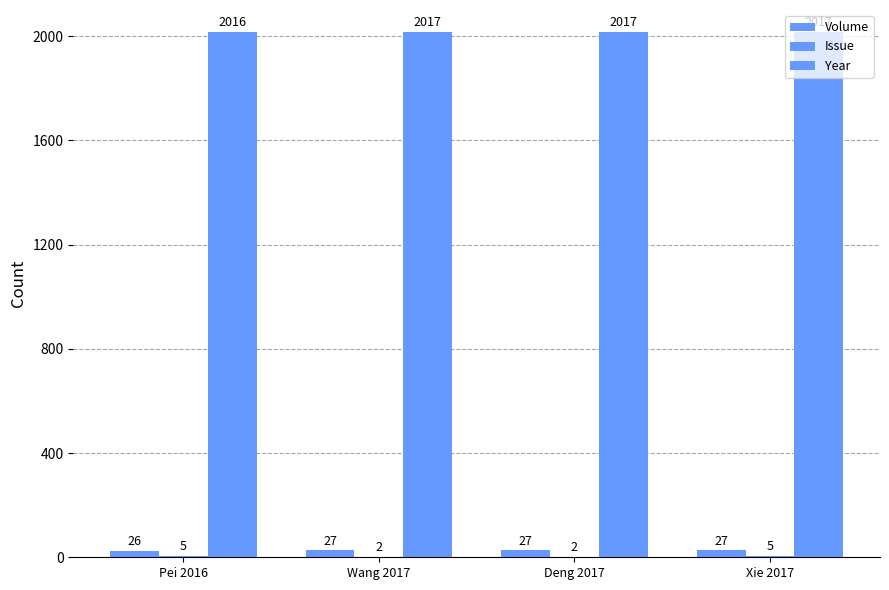

How many data points does each series have?

4